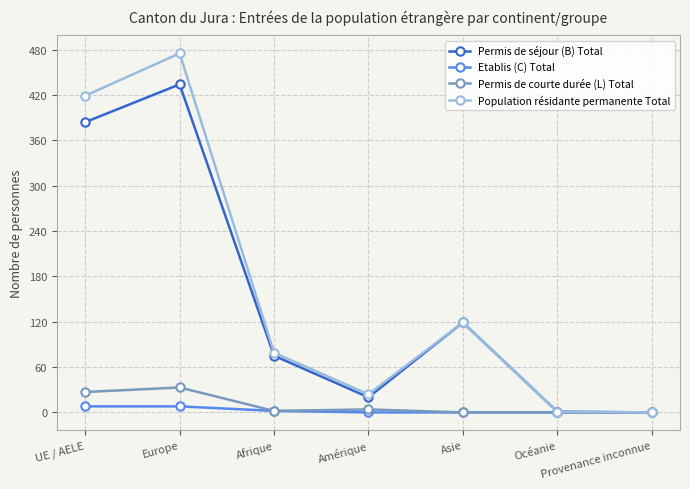

What position from the right is Europe?

6